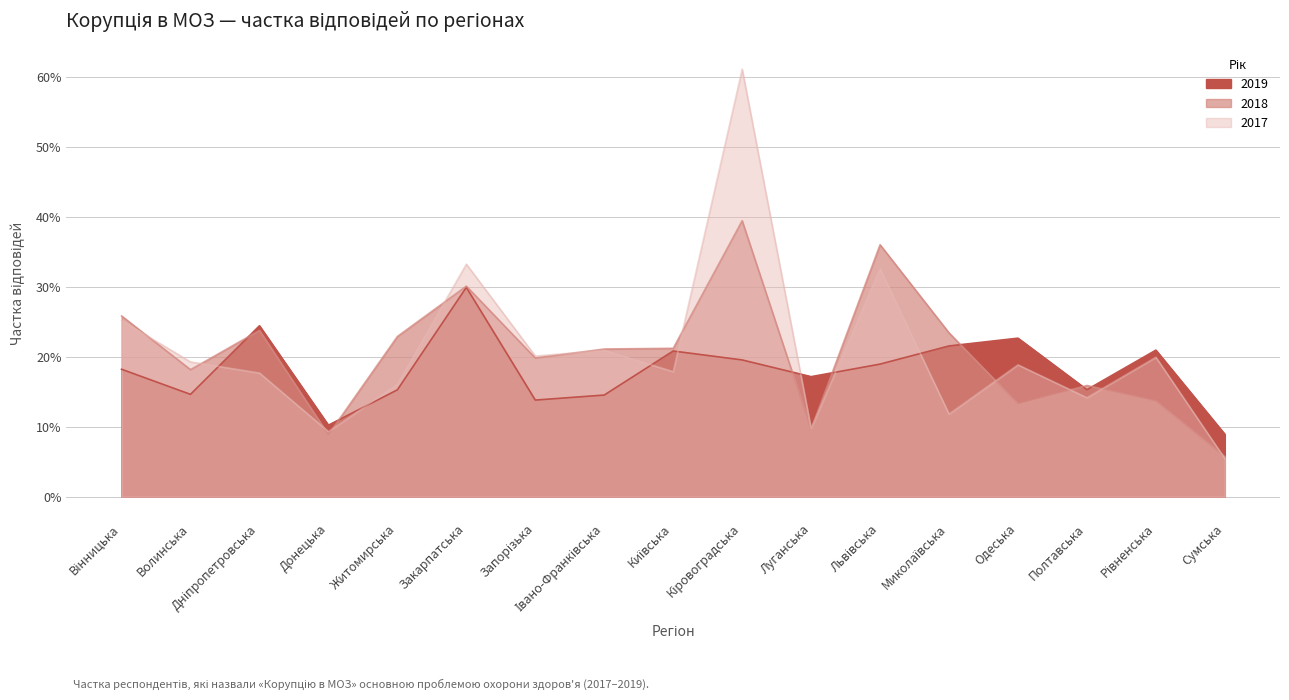

Which series has the widest spread of values?

2017